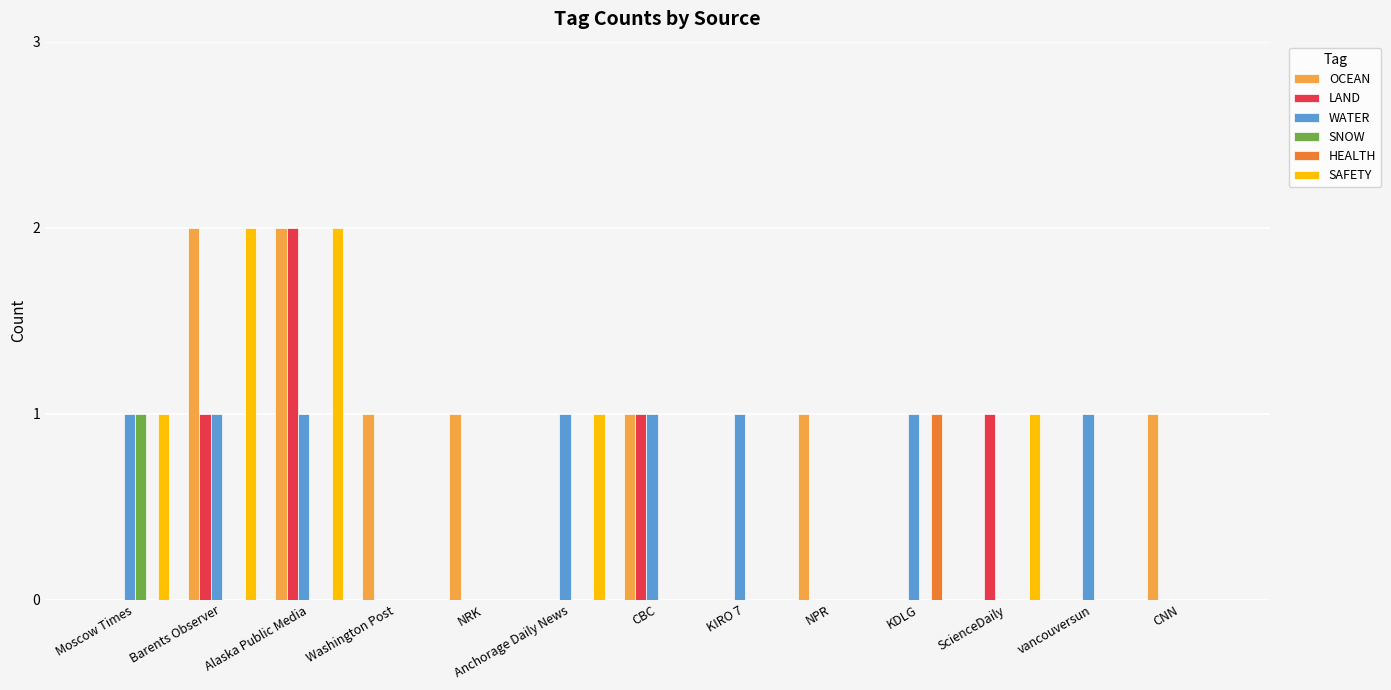

Reading right to left, list all the values displayed in this chart.

OCEAN: 1	0	0	0	1	0	1	0	1	1	2	2	0
LAND: 0	0	1	0	0	0	1	0	0	0	2	1	0
WATER: 0	1	0	1	0	1	1	1	0	0	1	1	1
SNOW: 0	0	0	0	0	0	0	0	0	0	0	0	1
HEALTH: 0	0	0	1	0	0	0	0	0	0	0	0	0
SAFETY: 0	0	1	0	0	0	0	1	0	0	2	2	1